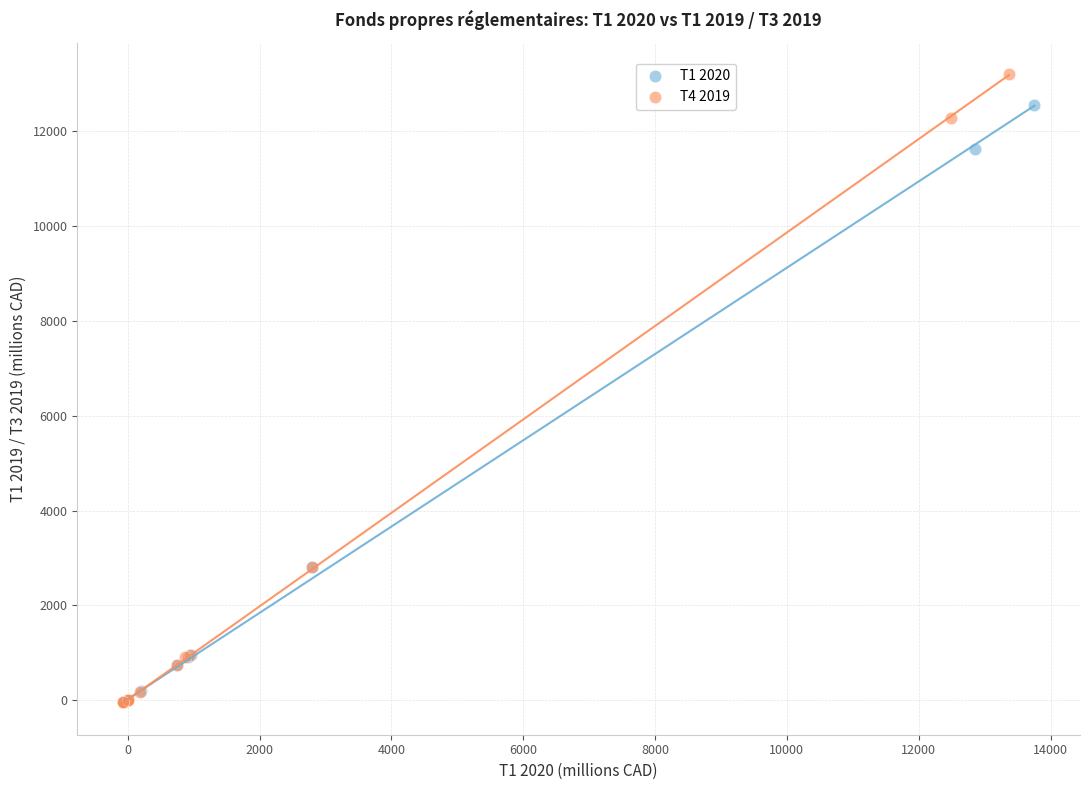

Which series reaches the maximum Y coordinate?

T4 2019